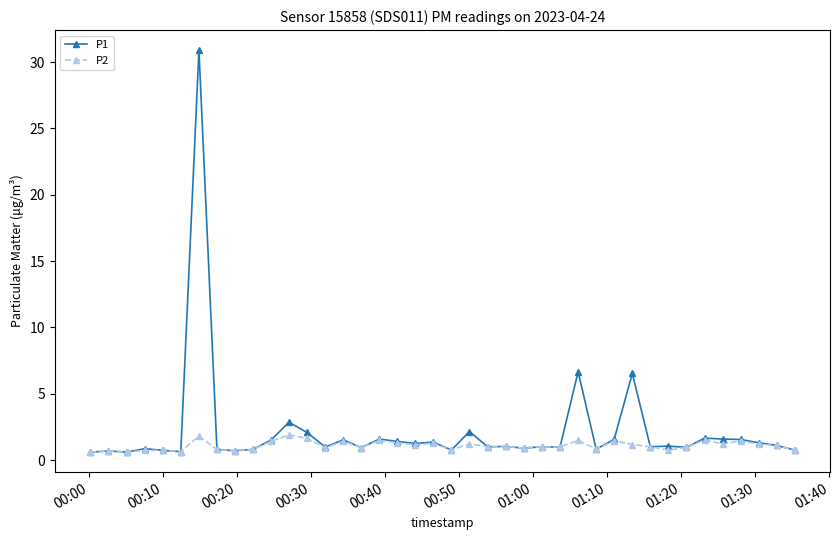

Rank the series by their average value, from lowest to highest.

P2, P1